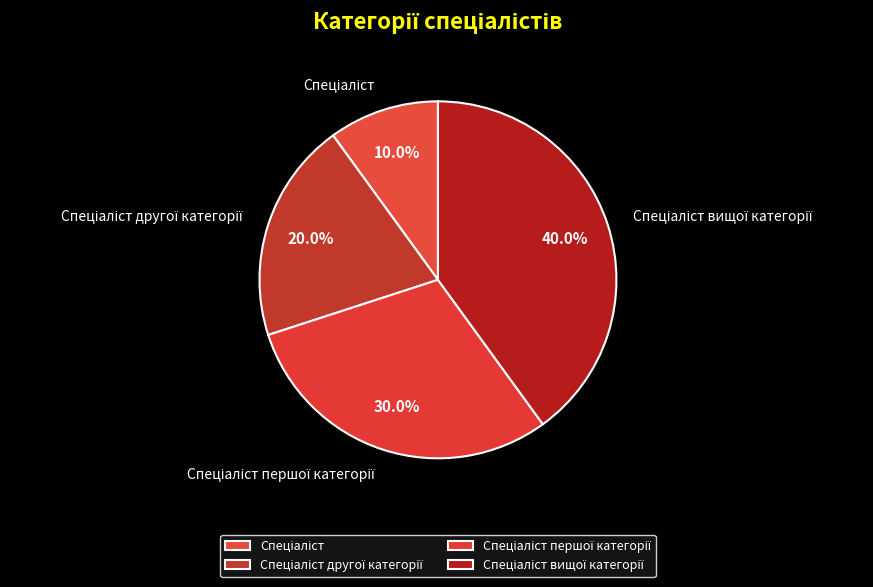

Count the number of slices in the pie.

4